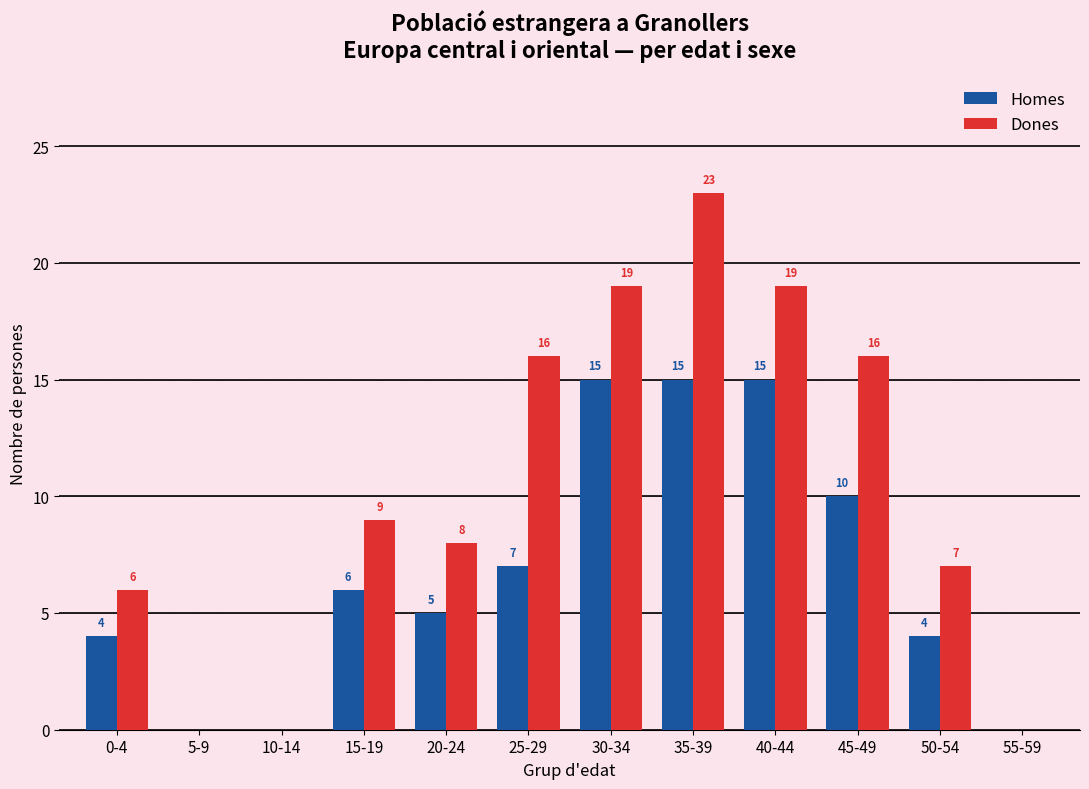

Which label corresponds to the largest value in the chart?

35-39